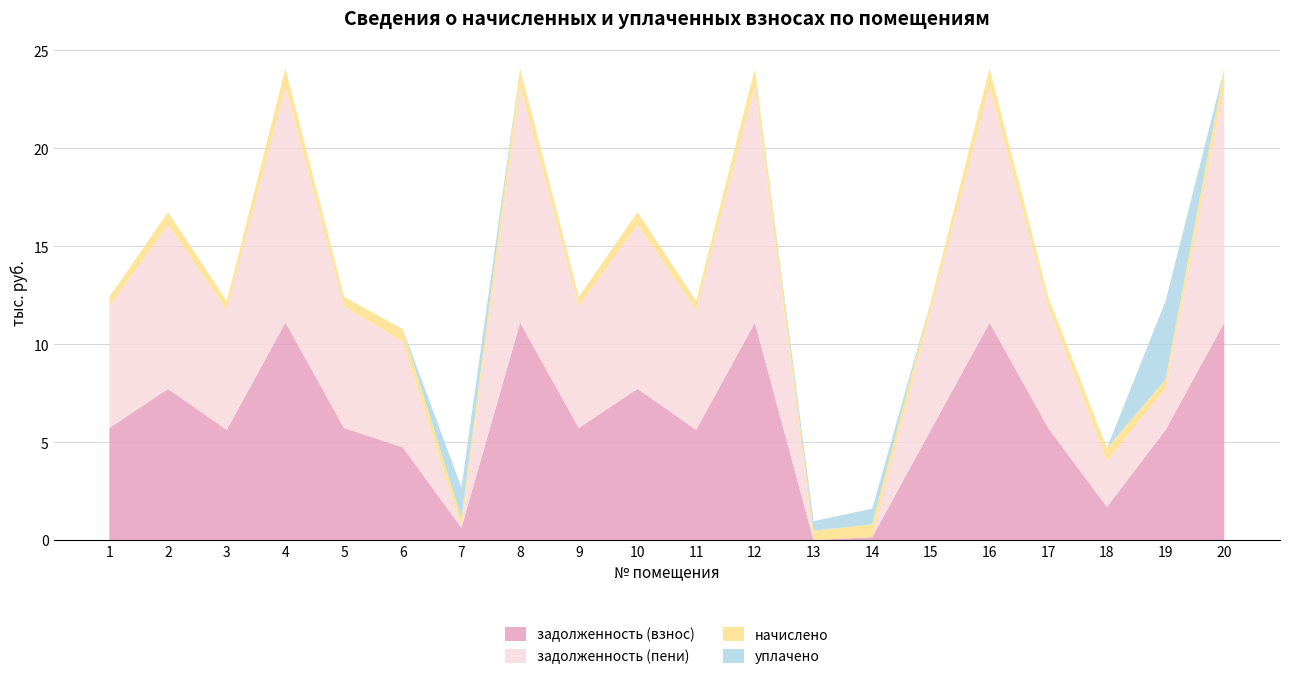

Reading right to left, what are all the values shown in this chart?

задолженность (взнос): 20=11097.6	19=5625.6	18=1693.6	17=5721.6	16=11097.6	15=5625.6	14=151.4	13=0.0	12=11097.6	11=5625.6	10=7718.4	9=5721.6	8=11097.6	7=633.0	6=4734.7	5=5721.6	4=11097.6	3=5625.6	2=7718.4	1=5721.6
задолженность (пени): 20=12034.0	19=2100.3	18=2344.8	17=6204.4	16=12034.0	15=6100.3	14=0.6	13=0.0	12=12034.0	11=6100.3	10=8369.6	9=6204.4	8=12034.0	7=0.0	6=5385.9	5=6204.4	4=12034.0	3=6100.3	2=8369.6	1=6204.4
начислено: 20=936.4	19=474.7	18=651.2	17=482.8	16=936.4	15=474.7	14=651.2	13=482.8	12=936.4	11=474.7	10=651.2	9=482.8	8=936.4	7=474.7	6=651.2	5=482.8	4=936.4	3=474.7	2=651.2	1=482.8
уплачено: 20=0.0	19=4000.0	18=0.0	17=0.0	16=0.0	15=0.0	14=802.0	13=483.0	12=0.0	11=0.0	10=0.0	9=0.0	8=0.0	7=1589.6	6=0.0	5=0.0	4=0.0	3=0.0	2=0.0	1=0.0